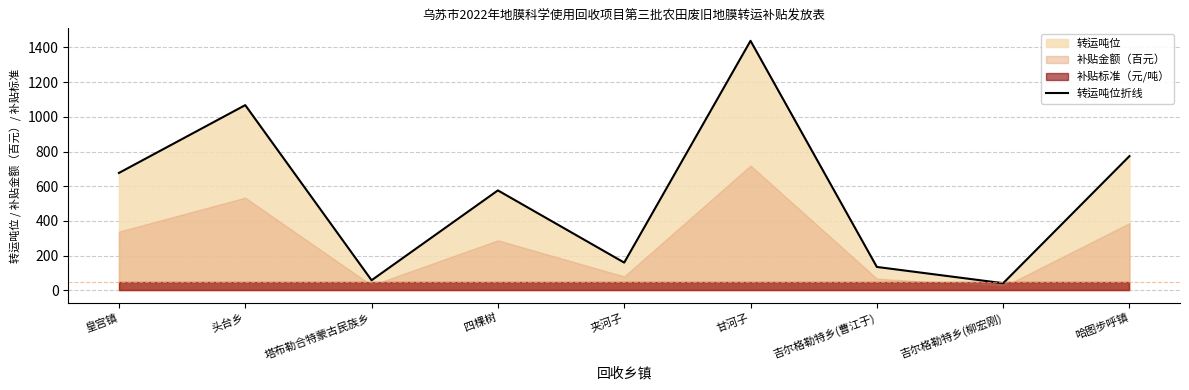

What is the sum of the values at 哈图步呼镇 and 吉尔格勒特乡(曹江于)?

908.1